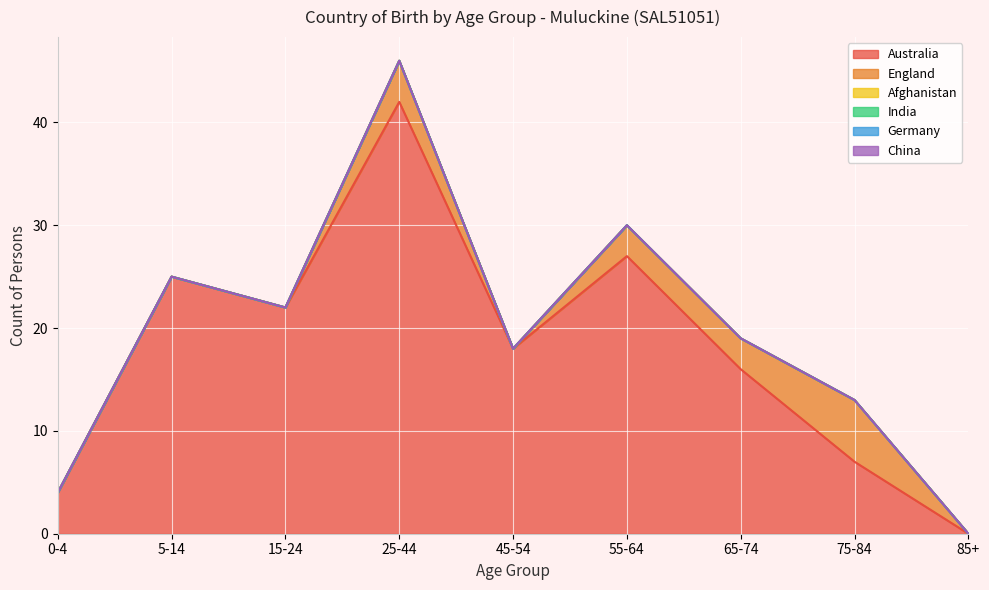

How many distinct data groups are displayed?

6